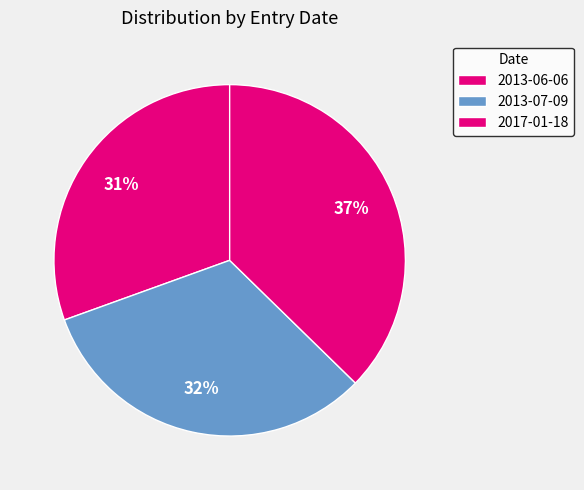

Which category has the smallest portion of the pie?

2013-06-06